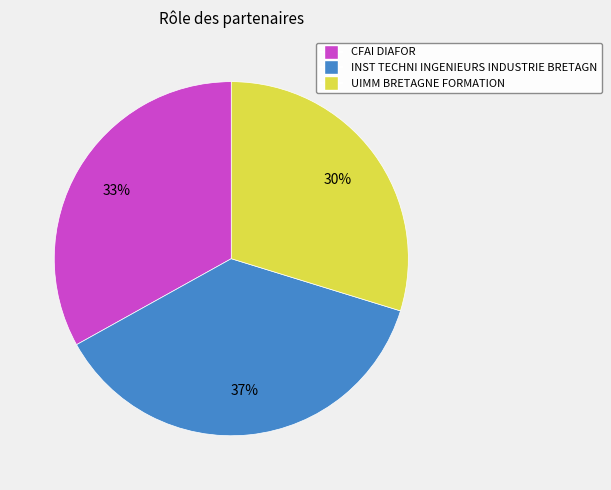

Is CFAI DIAFOR the majority of the pie?

No